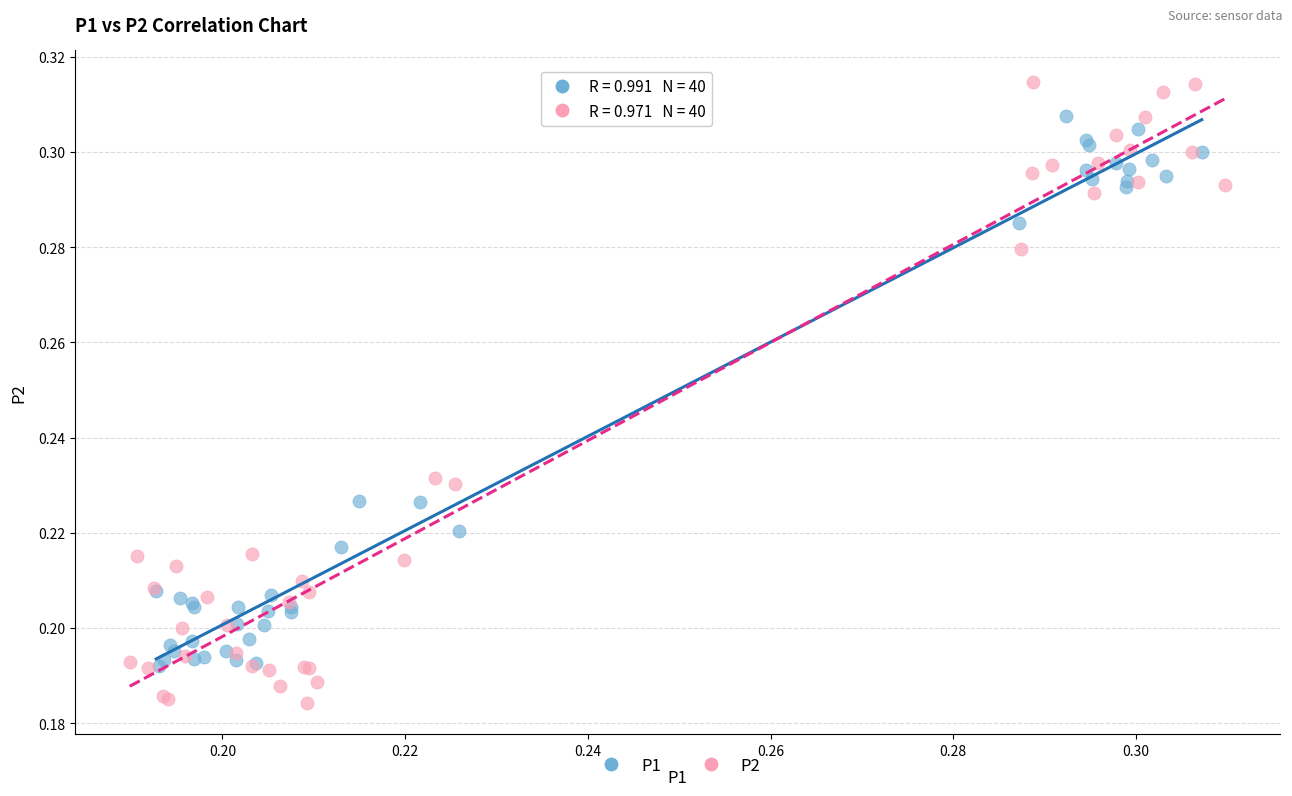

Which series reaches the maximum Y coordinate?

P2